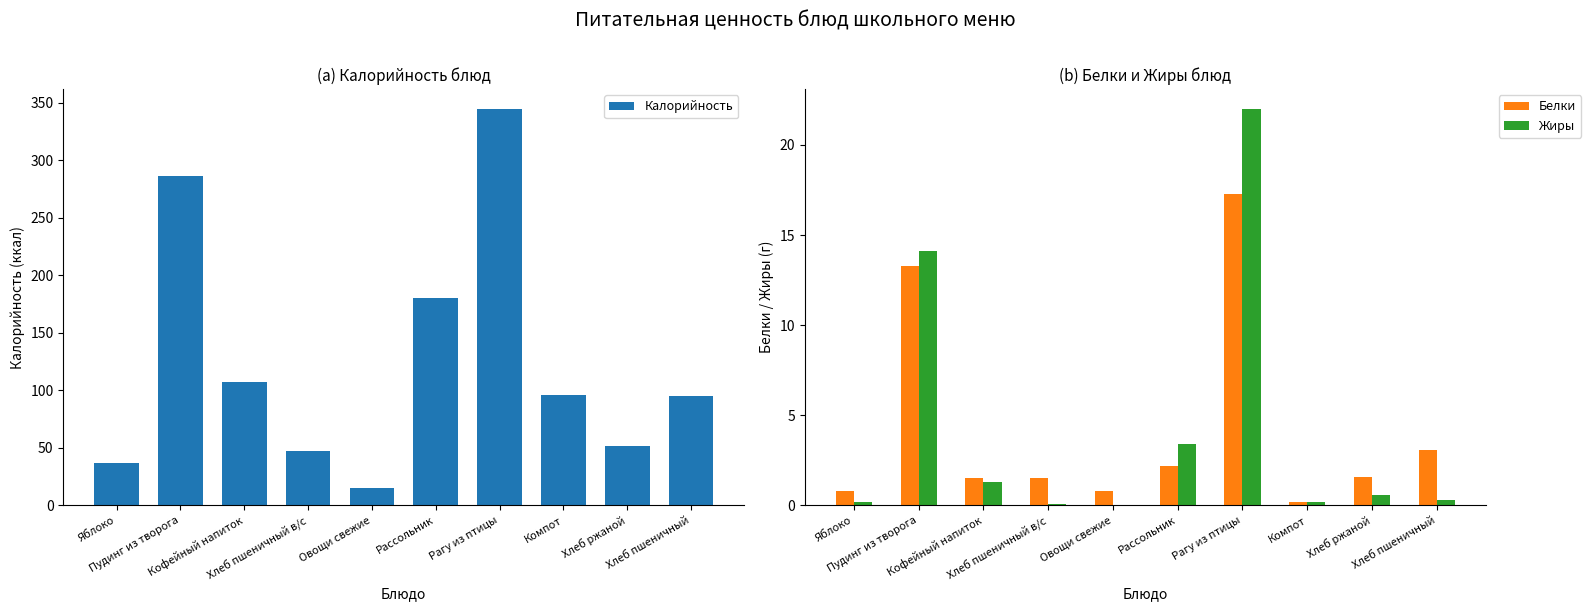

What are all the series names shown in the legend?

Калорийность, Белки, Жиры